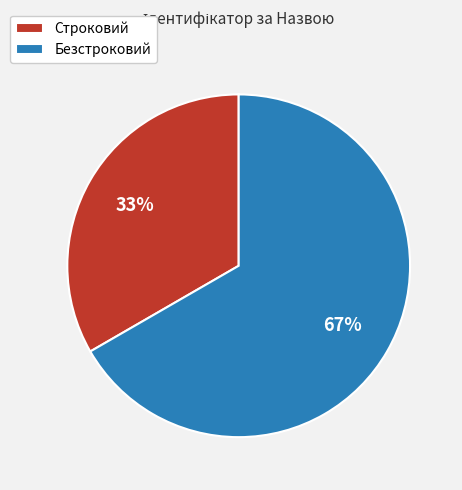

Is Безстроковий the majority of the pie?

Yes